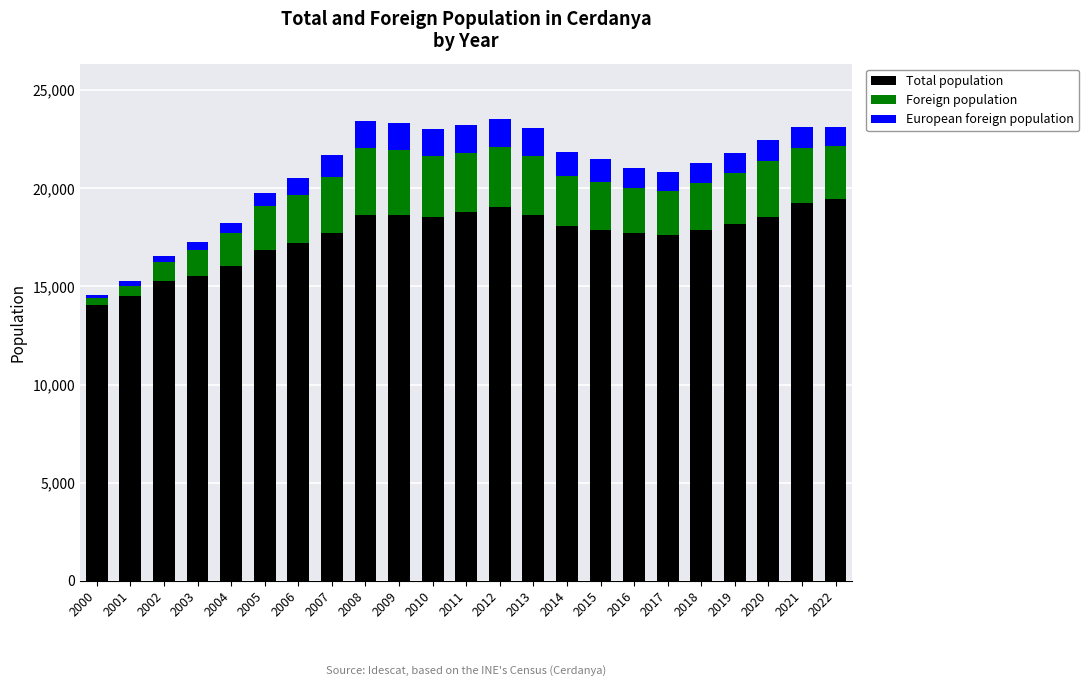

The value of Total population at 2006 is 11158. True or false?

False